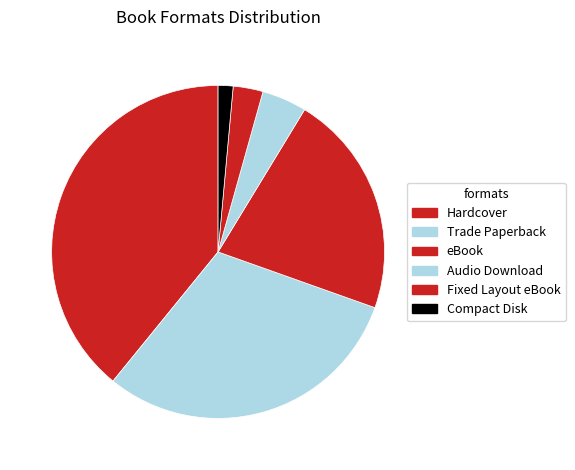

Rank the categories by value from highest to lowest.

Hardcover, Trade Paperback, eBook, Audio Download, Fixed Layout eBook, Compact Disk